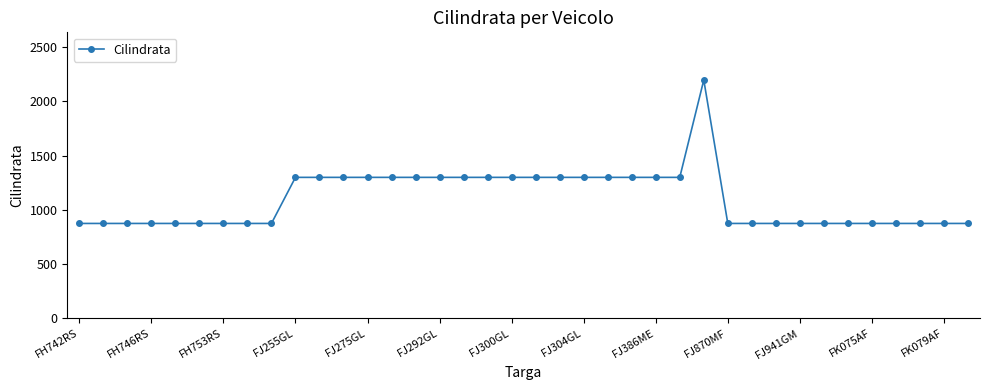

What is the value of the 23rd point from the left?

1300